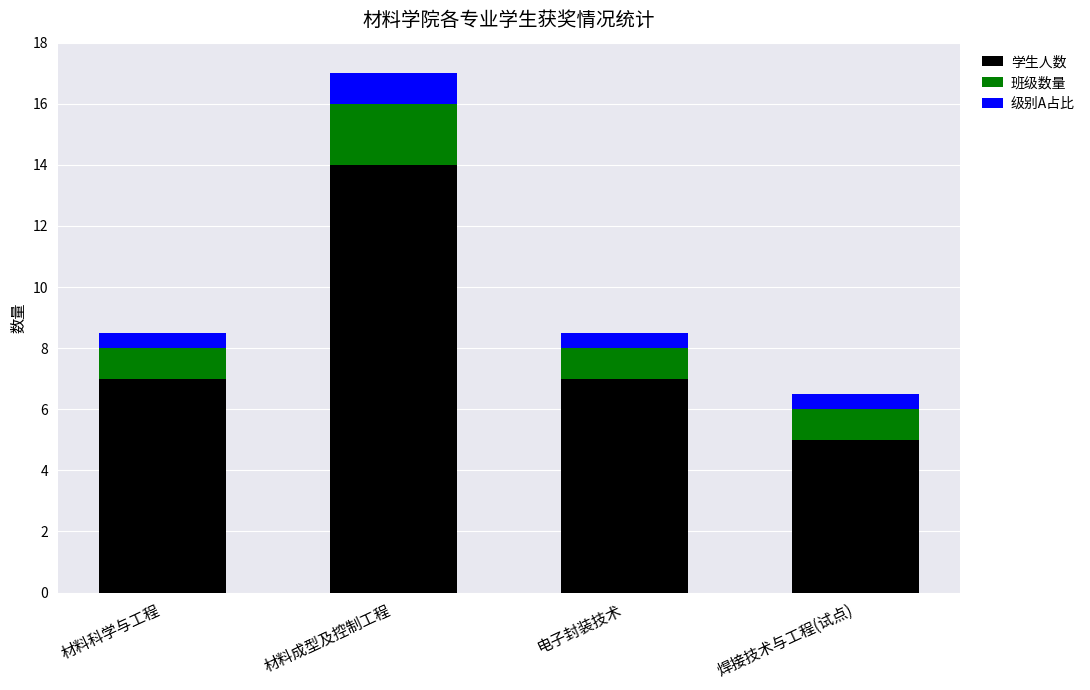

Are the bars horizontal?

No